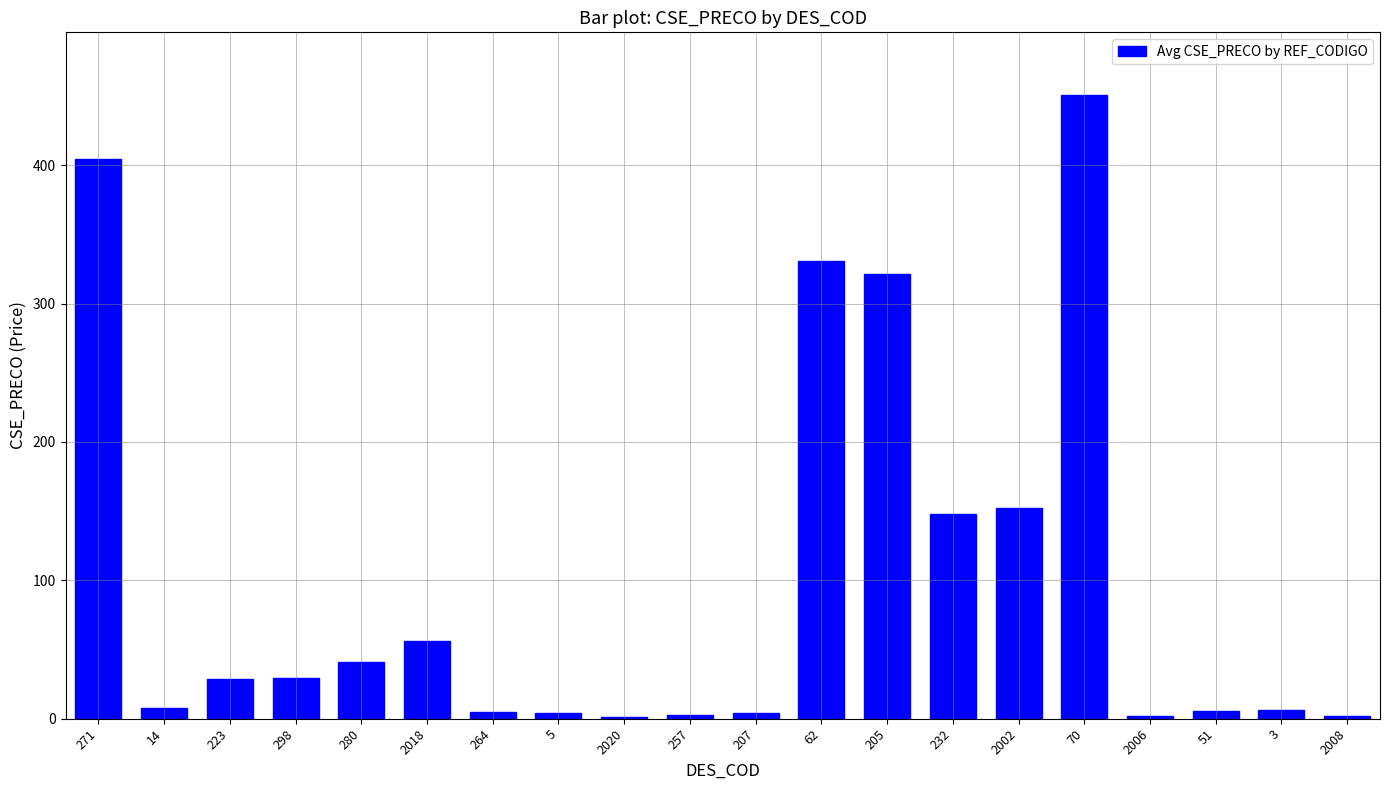

What is the change in value from 51 to 3?

+1.1